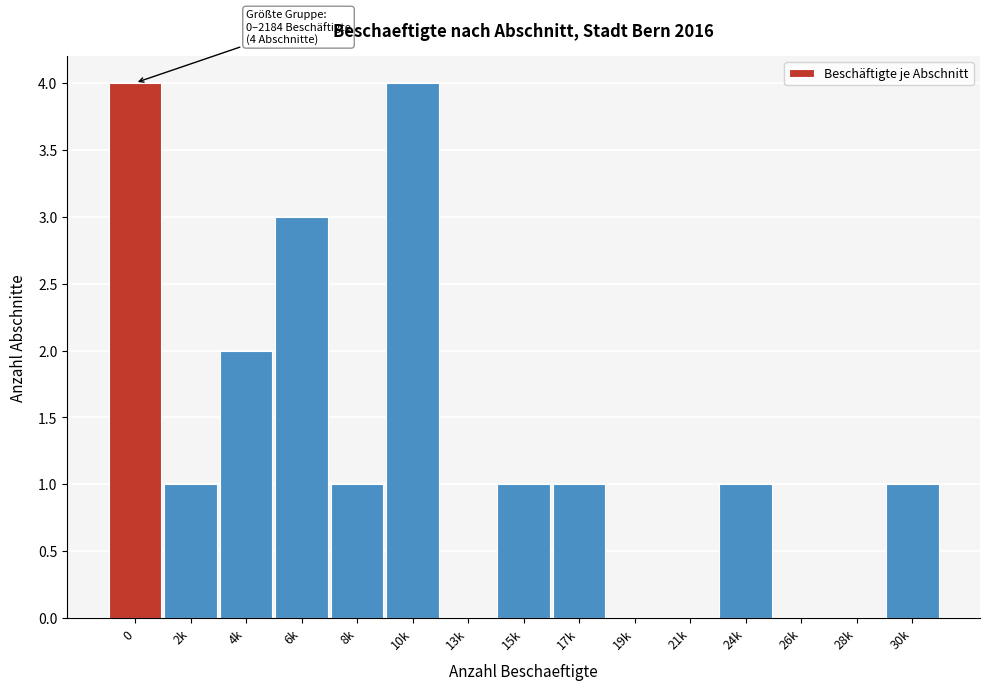

Reading left to right, transcribe all the data shown in this chart.

0=4	2k=1	4k=2	6k=3	8k=1	10k=4	13k=0	15k=1	17k=1	19k=0	21k=0	24k=1	26k=0	28k=0	30k=1